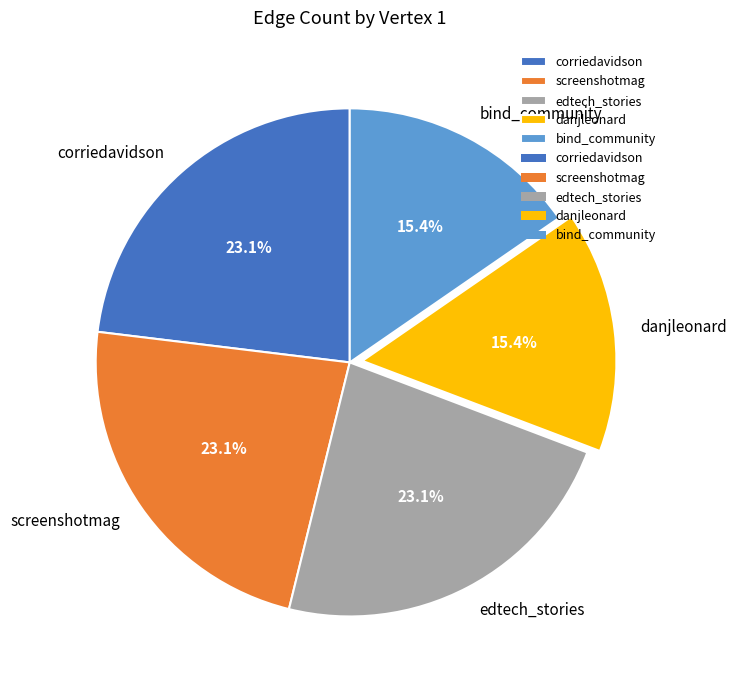

What is the total percentage of danjleonard and bind_community?

30.8%